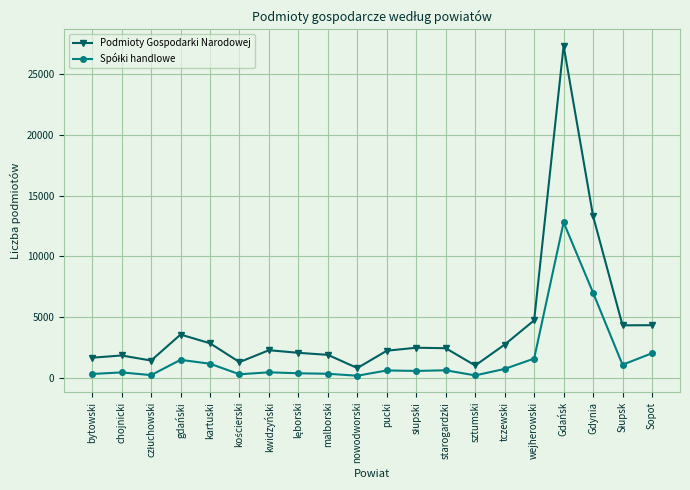

Which series has the largest range (max minus min)?

Podmioty Gospodarki Narodowej